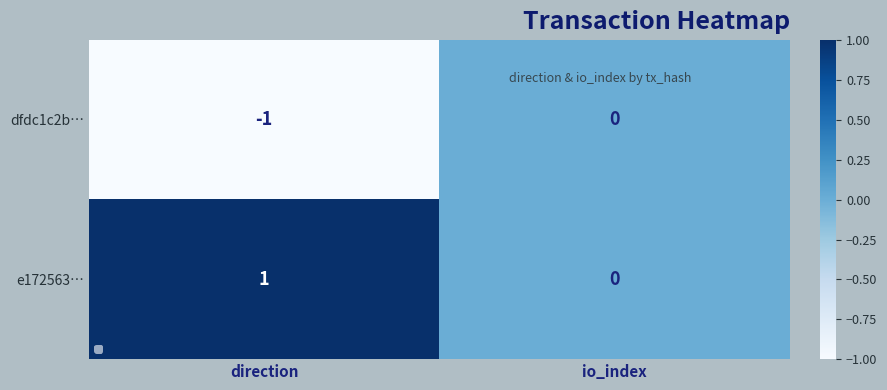

At which label is dfdc1c2b… closest to 0?

io_index